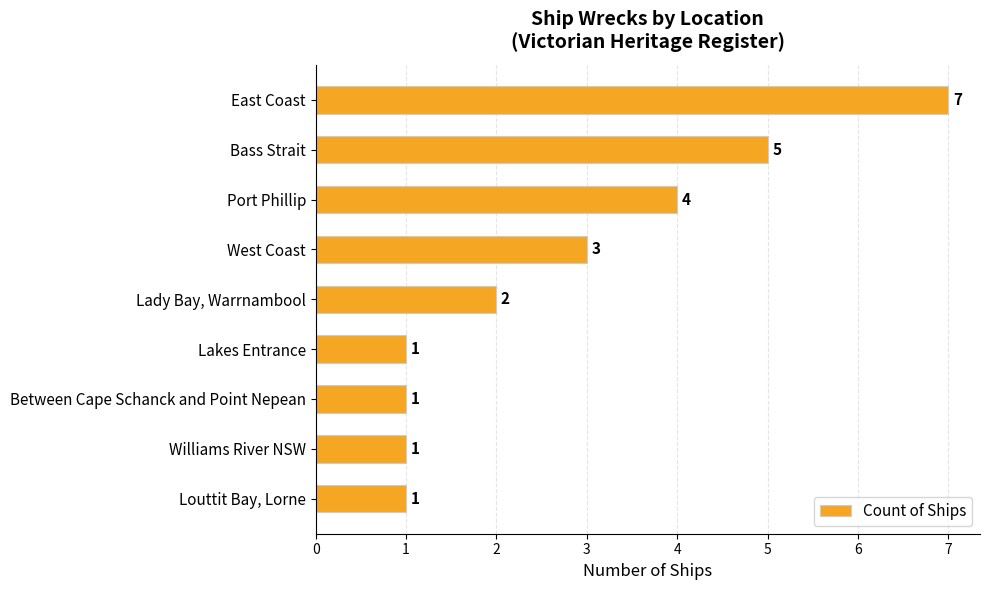

What is the change in value from Port Phillip to Between Cape Schanck and Point Nepean?

-3